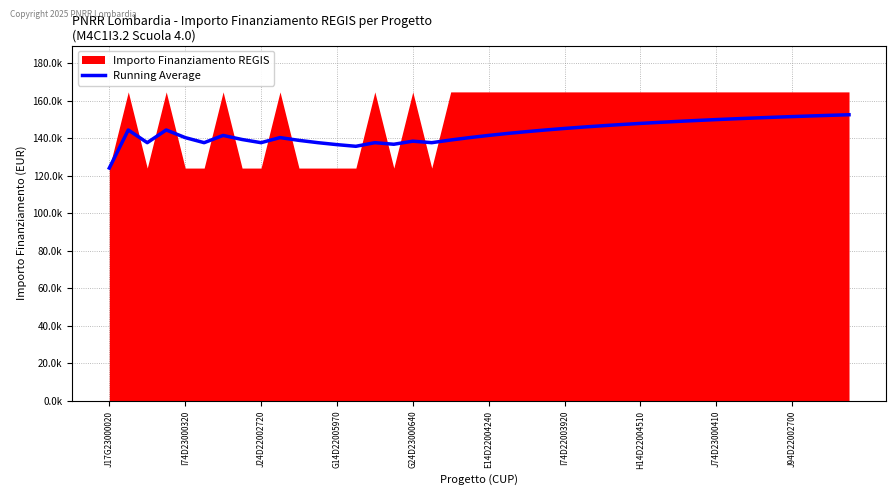

How many lines are shown in the chart?

1